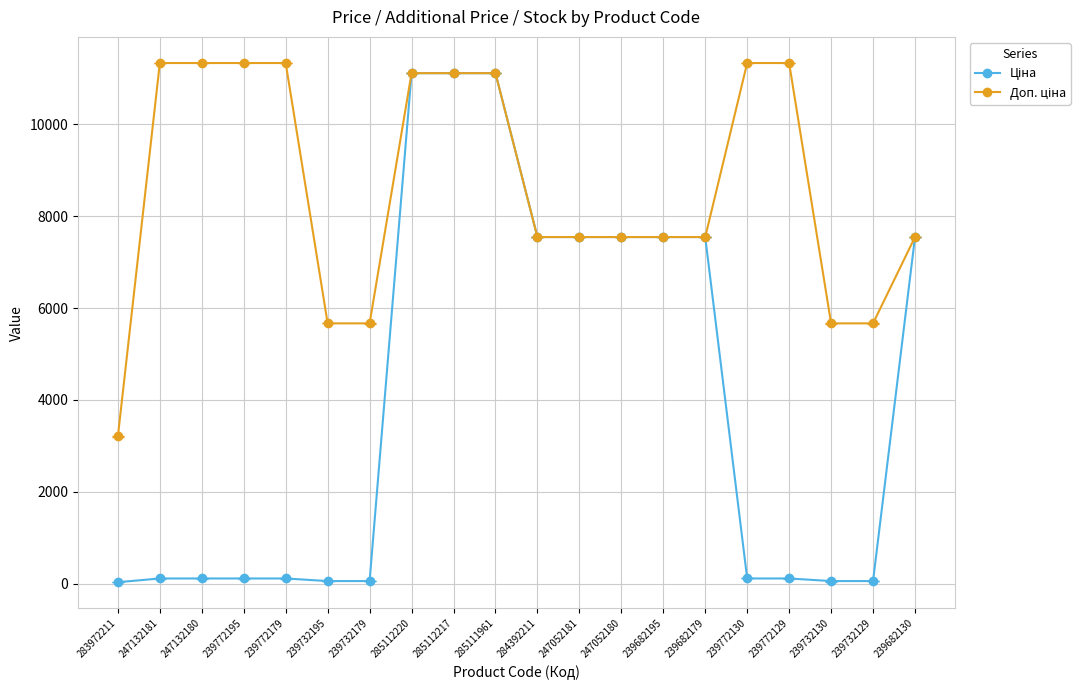

What is the greatest value displayed?

11334.0